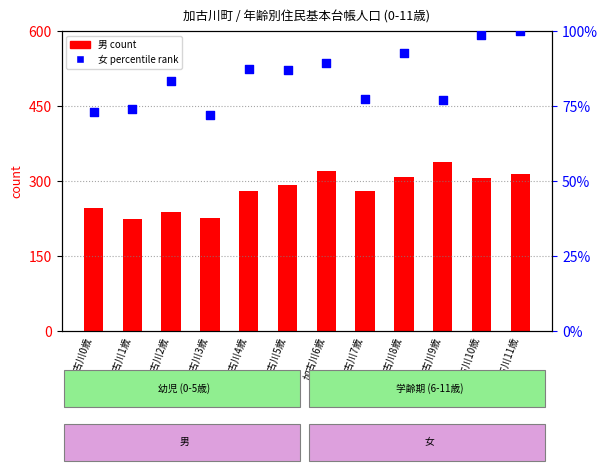

Which series reaches the maximum Y coordinate?

男 (count)